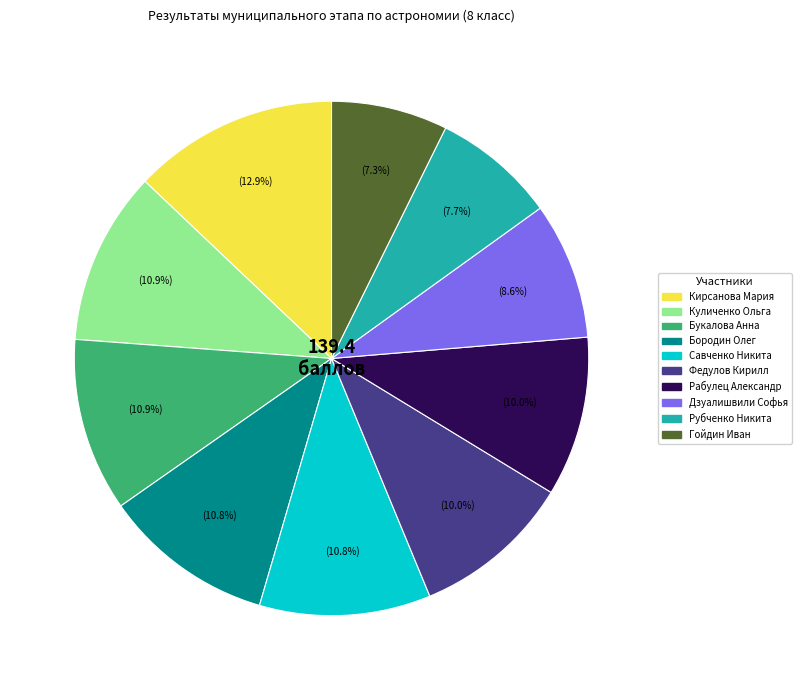

Is the sum of Гойдин Иван and Савченко Никита greater than half?

No